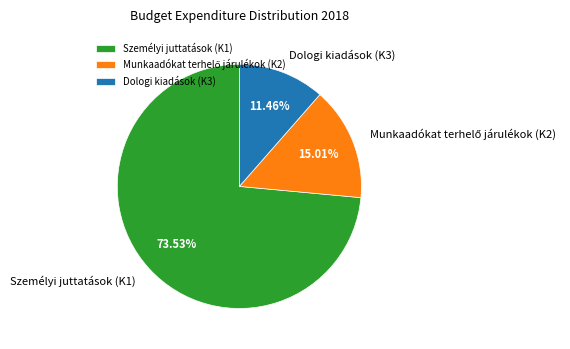

Is there a majority slice in this chart?

Yes